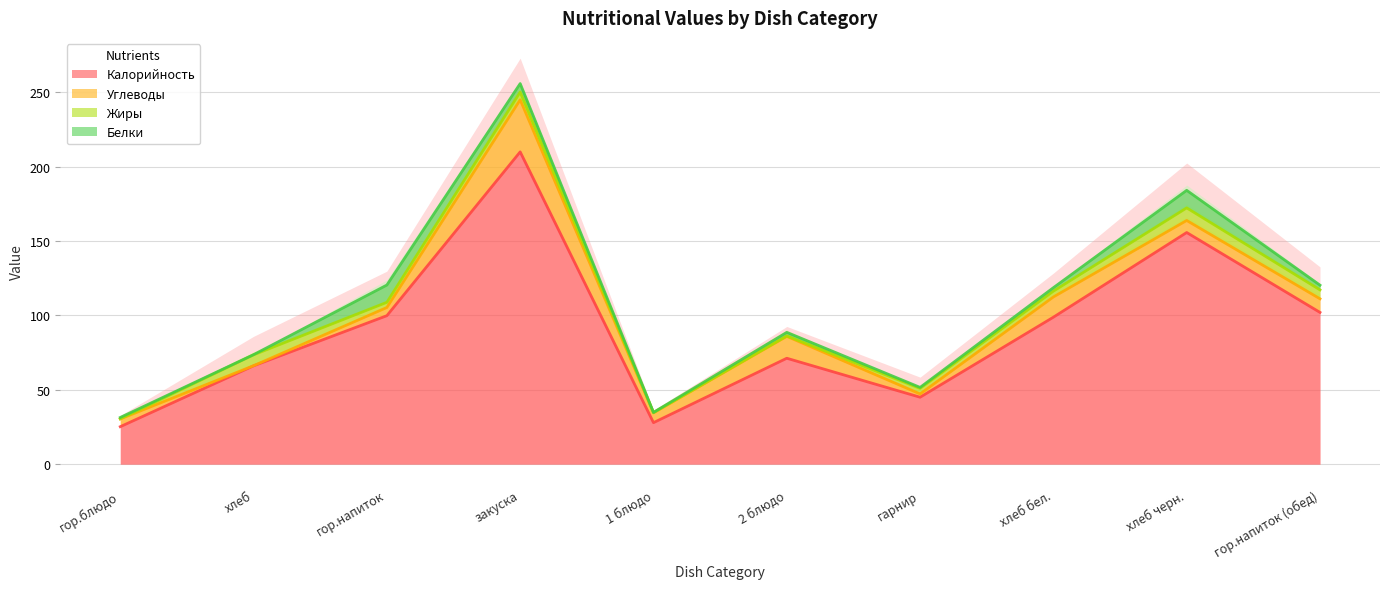

What is the difference between the highest and lowest values at 2 блюдо?

70.9